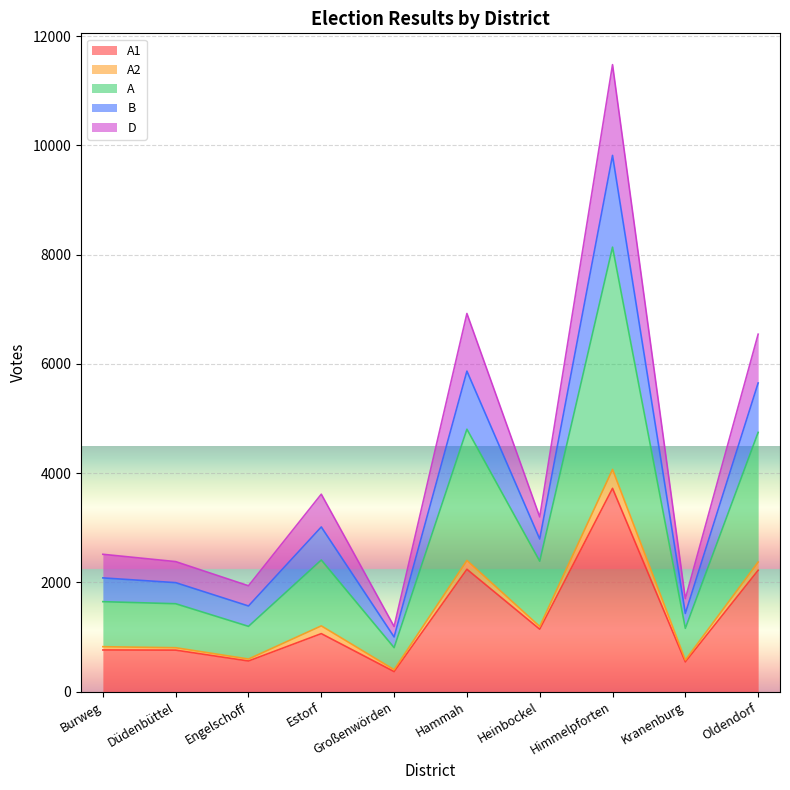

At which category is the sum across all series the highest?

Himmelpforten